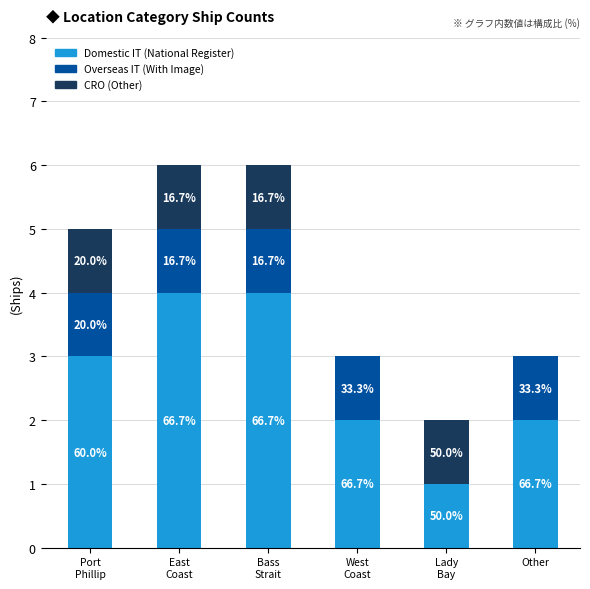

Does the chart contain stacked bars?

Yes